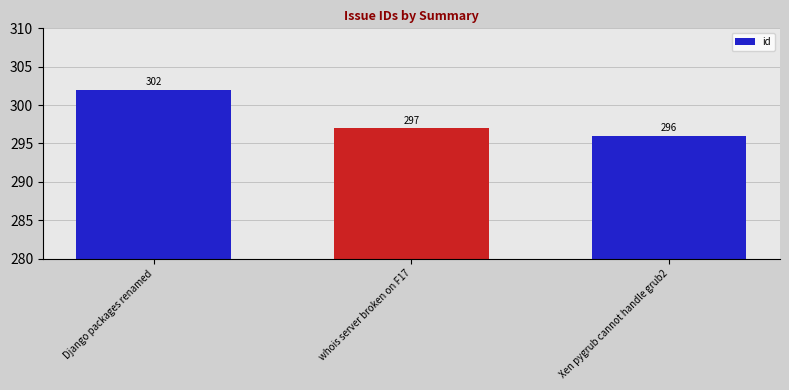

Which label corresponds to the largest value in the chart?

Django packages renamed